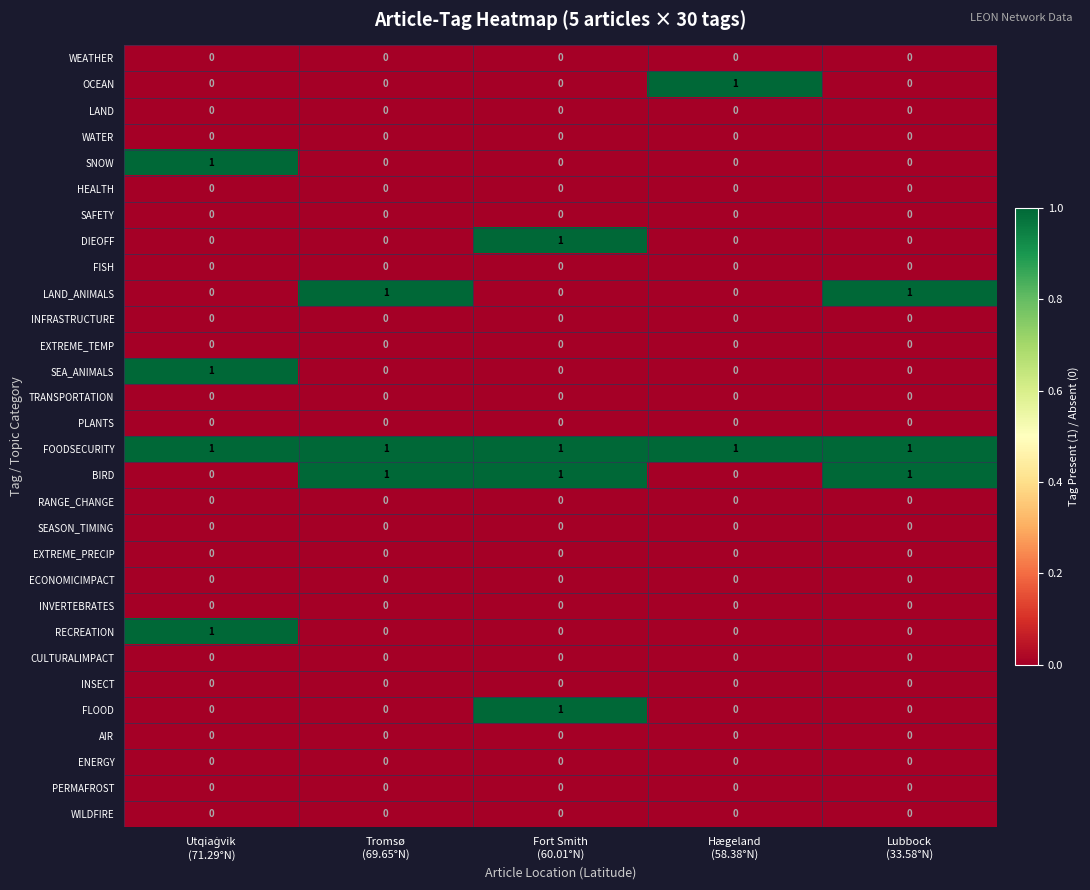

Which series has the largest total across all categories?

FOODSECURITY